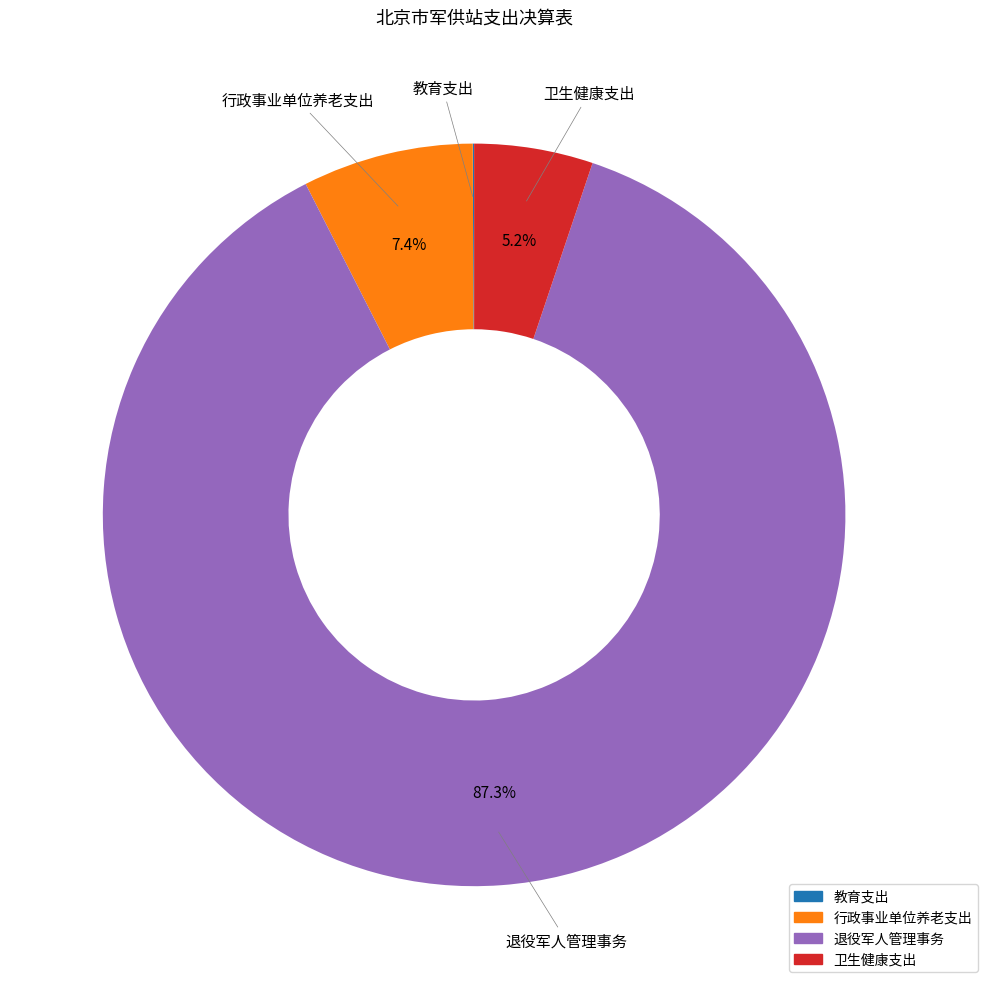

Does 退役军人管理事务 account for over 50% of the chart?

Yes